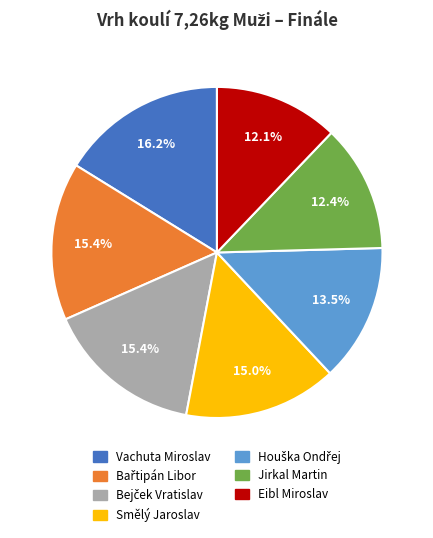

To the nearest percent, what portion does Vachuta Miroslav represent?

16%